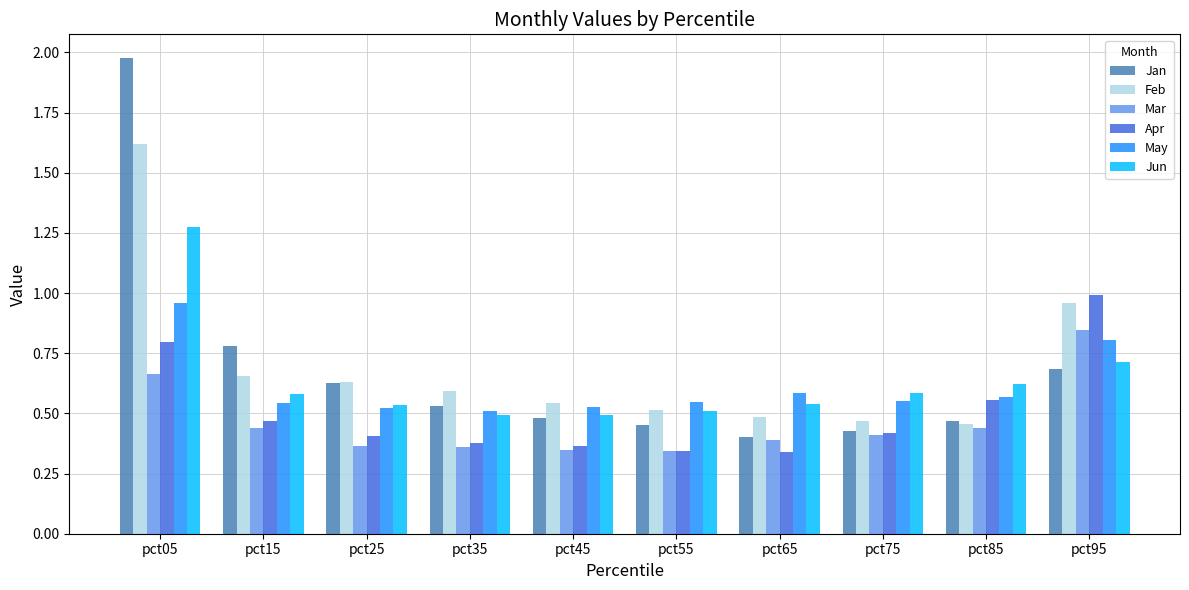

Which label corresponds to the largest value in the chart?

pct05